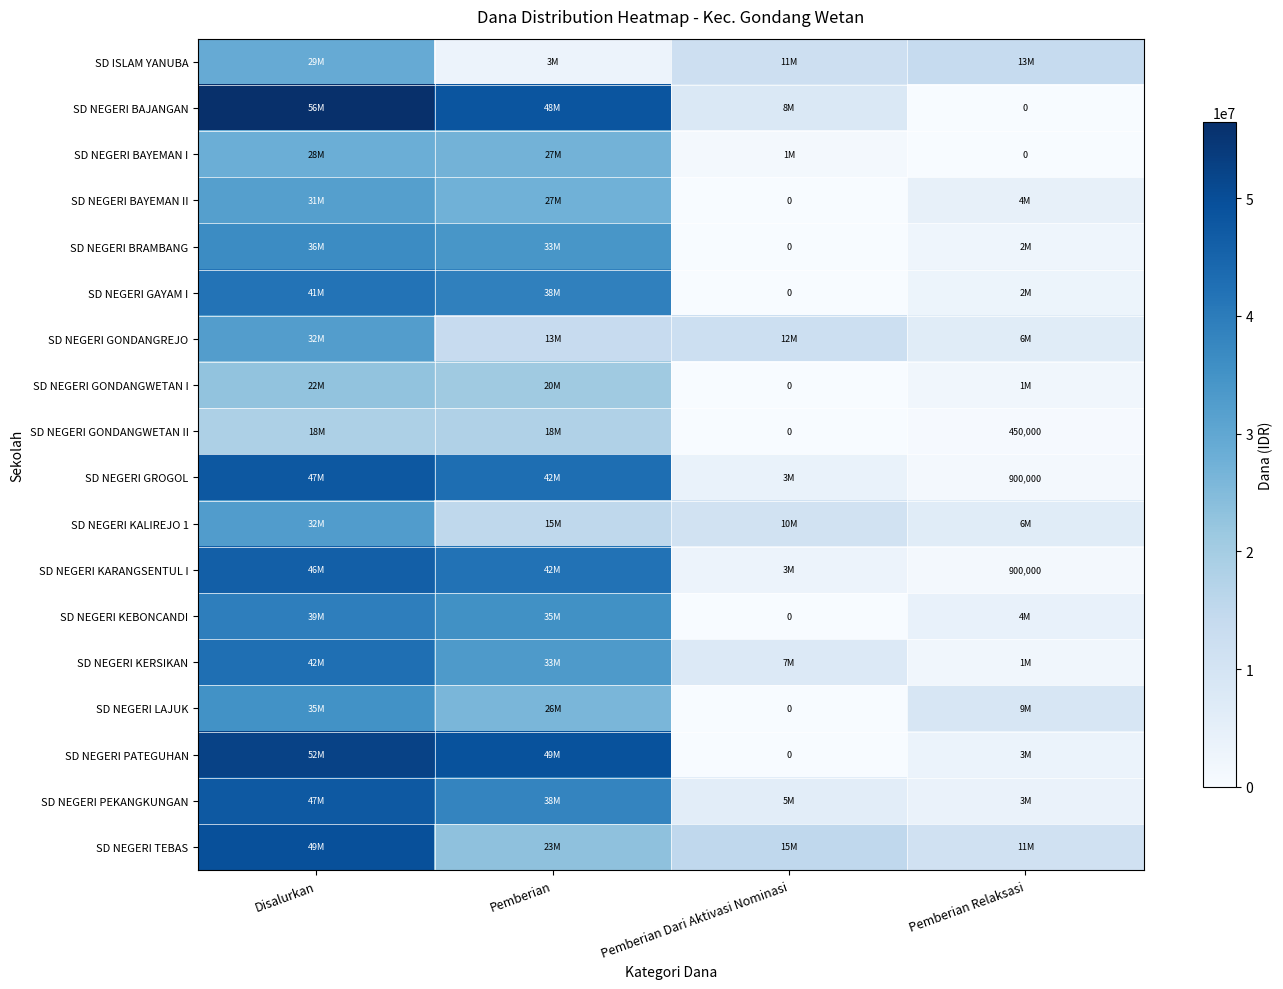

What is the spread (max minus min) of values at Pemberian Dari Aktivasi Nominasi?

15075000